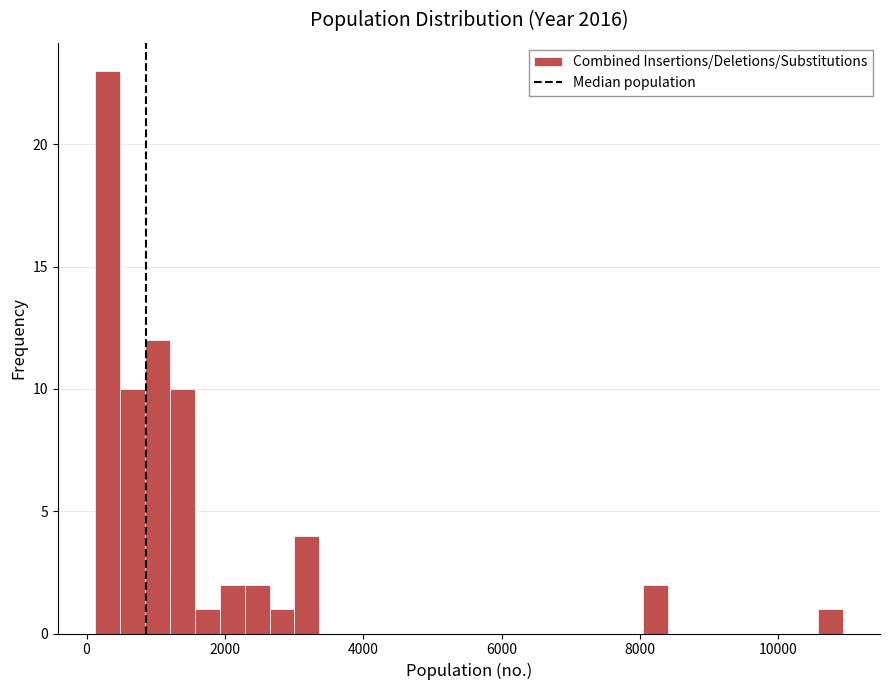

Read against the x-axis, roughly where is the centre of the tallest bar?

400